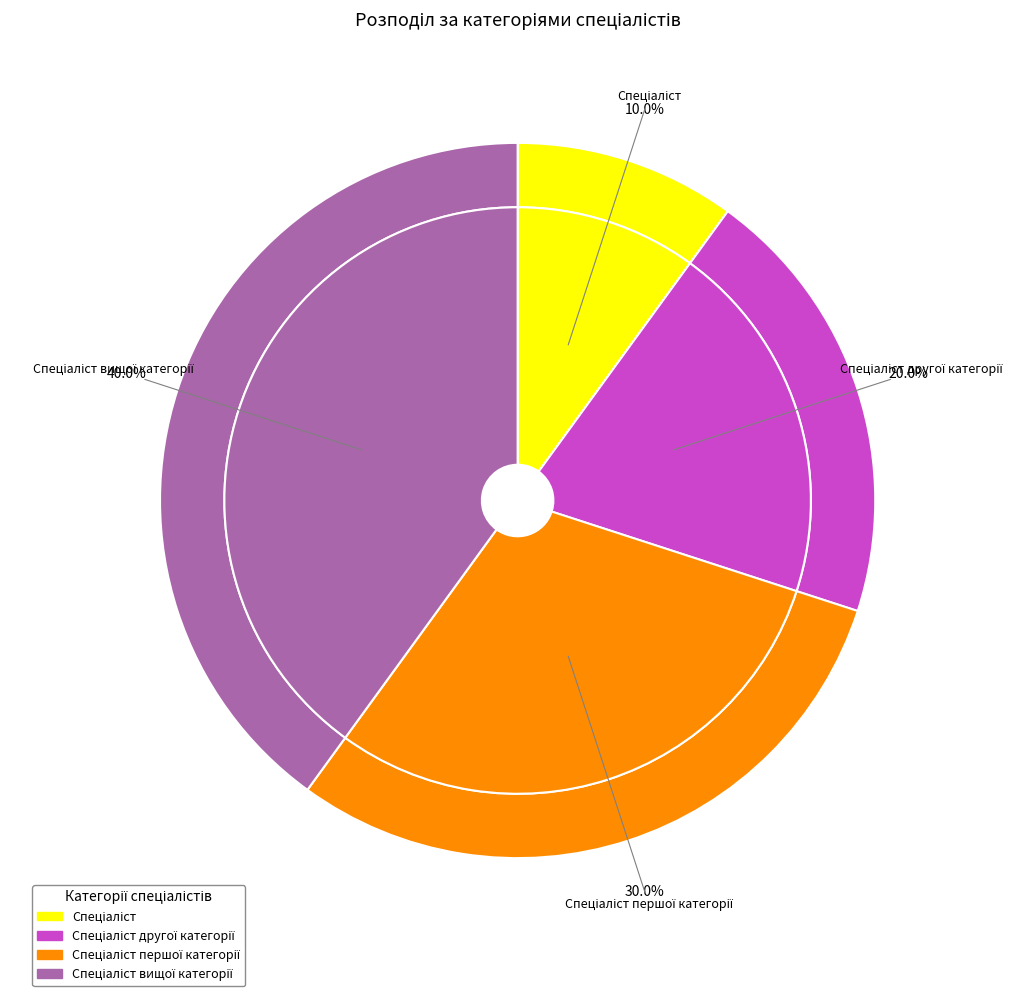

Approximately how many times larger is the value at Спеціаліст першої категорії compared to Спеціаліст?

3.0